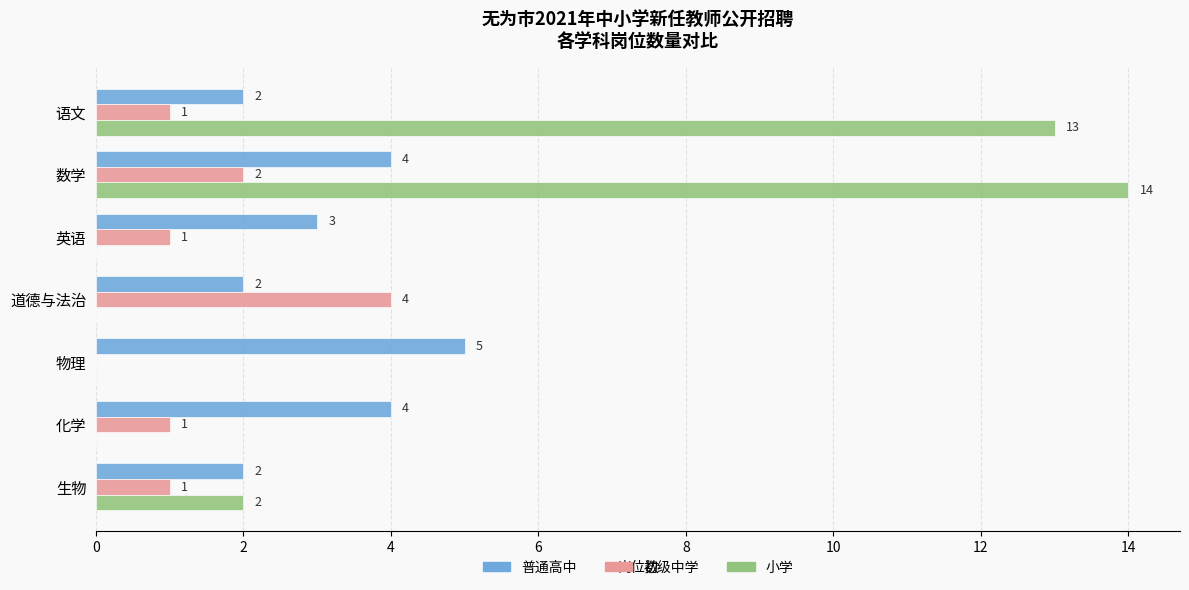

Is the value of 小学 at 语文 greater than the value of 普通高中 at 物理?

Yes